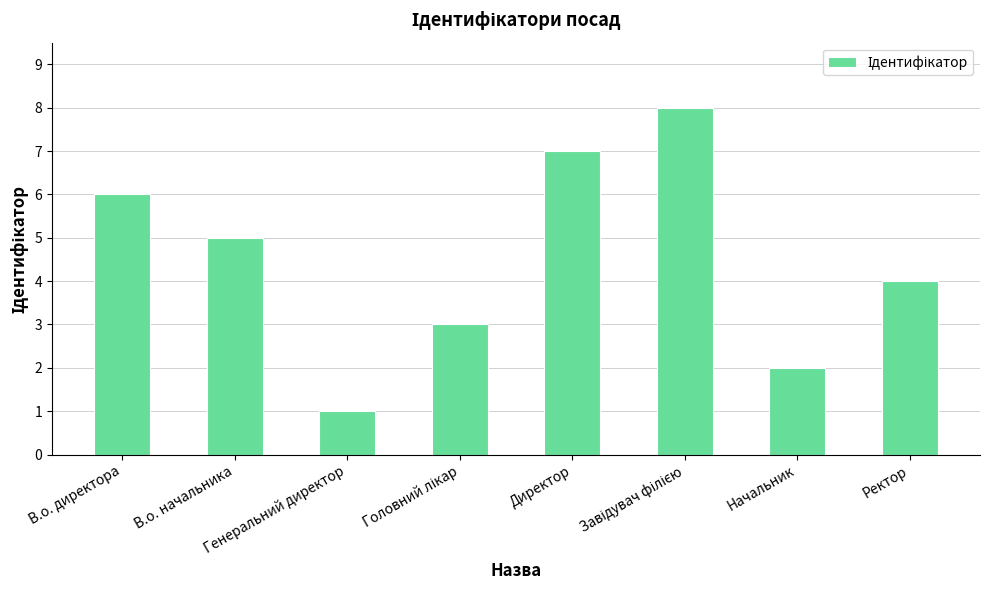

What is the difference between the maximum and minimum values?

7